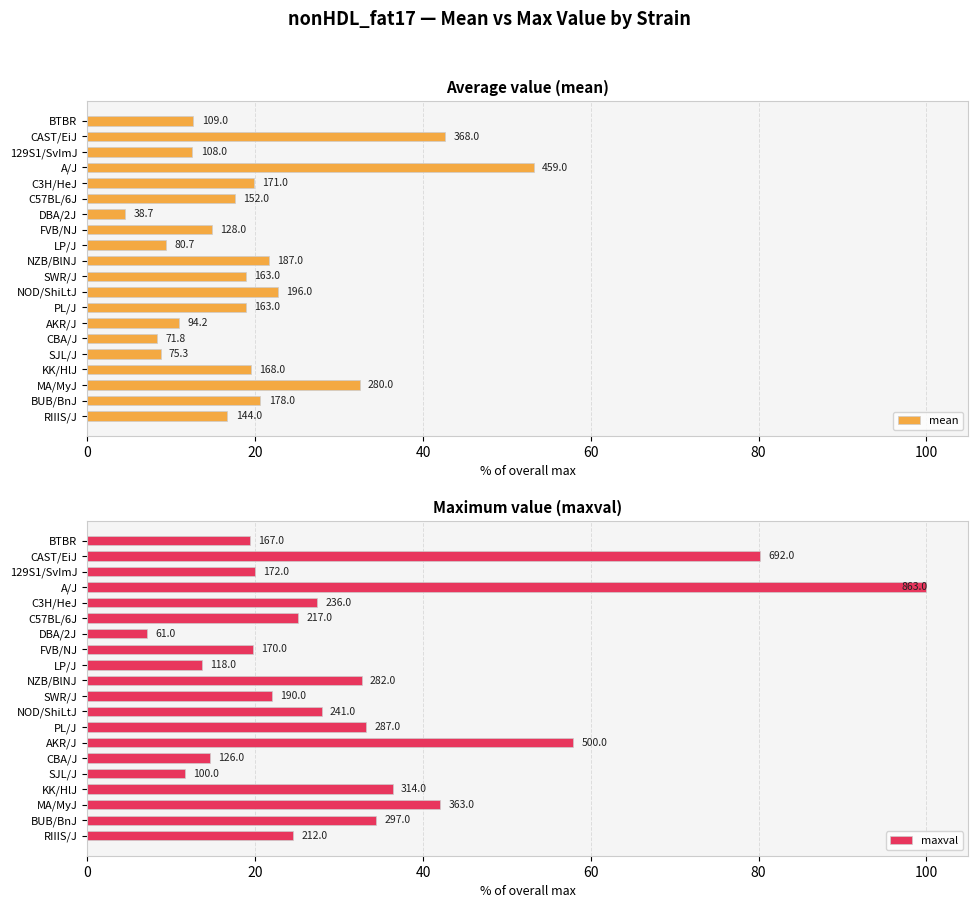

Reading left to right, transcribe all the data shown in this chart.

mean: 12.6	42.6	12.5	53.2	19.8	17.6	4.5	14.8	9.4	21.7	18.9	22.7	18.9	10.9	8.3	8.7	19.5	32.4	20.6	16.7
maxval: 19.4	80.2	19.9	100.0	27.3	25.1	7.1	19.7	13.7	32.7	22.0	27.9	33.3	57.9	14.6	11.6	36.4	42.1	34.4	24.6